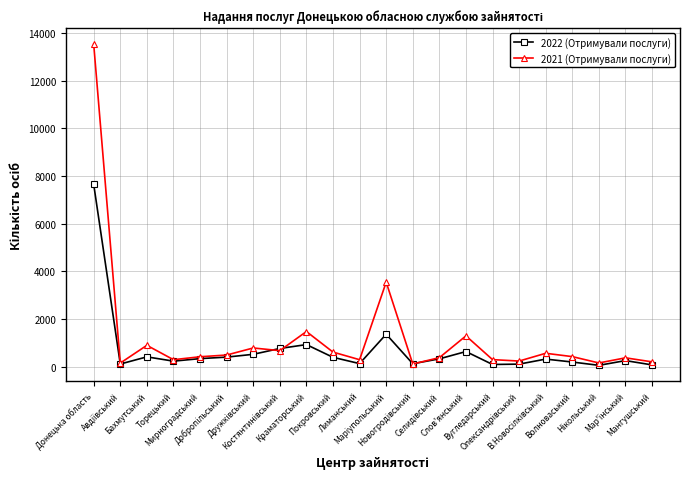

Which series has the largest total across all categories?

2021 (Отримували послуги)